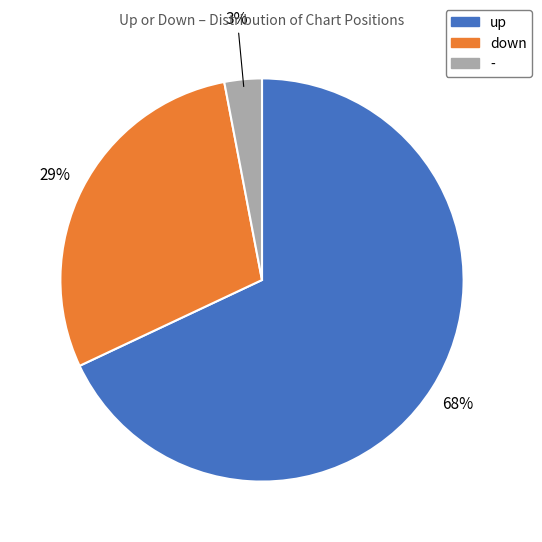

Does - represent more than half of the total?

No